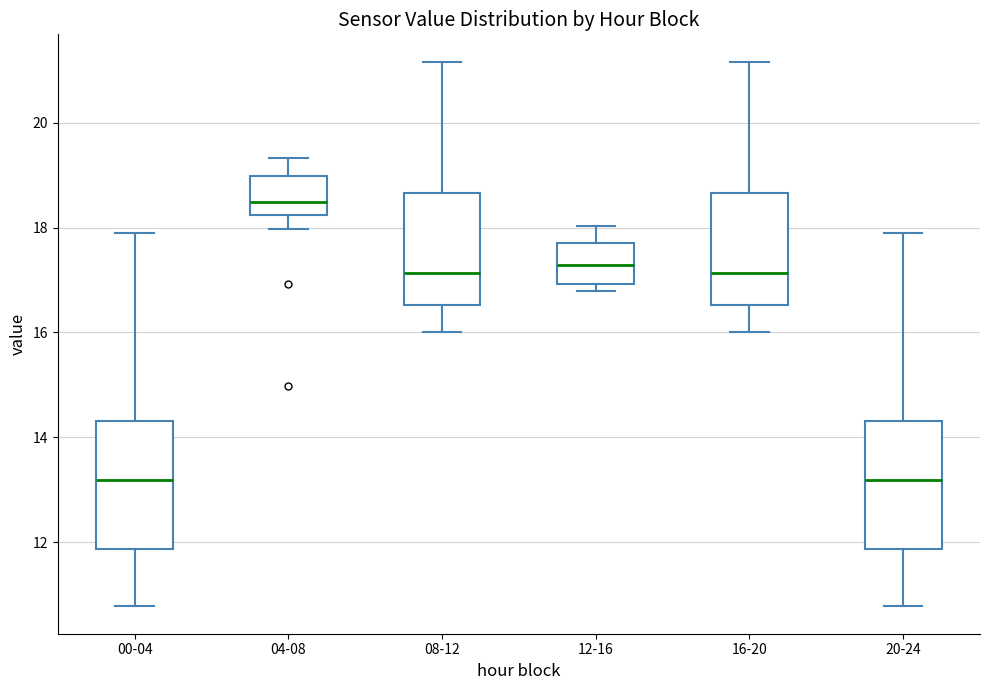

Which box's median line is the highest?

04-08